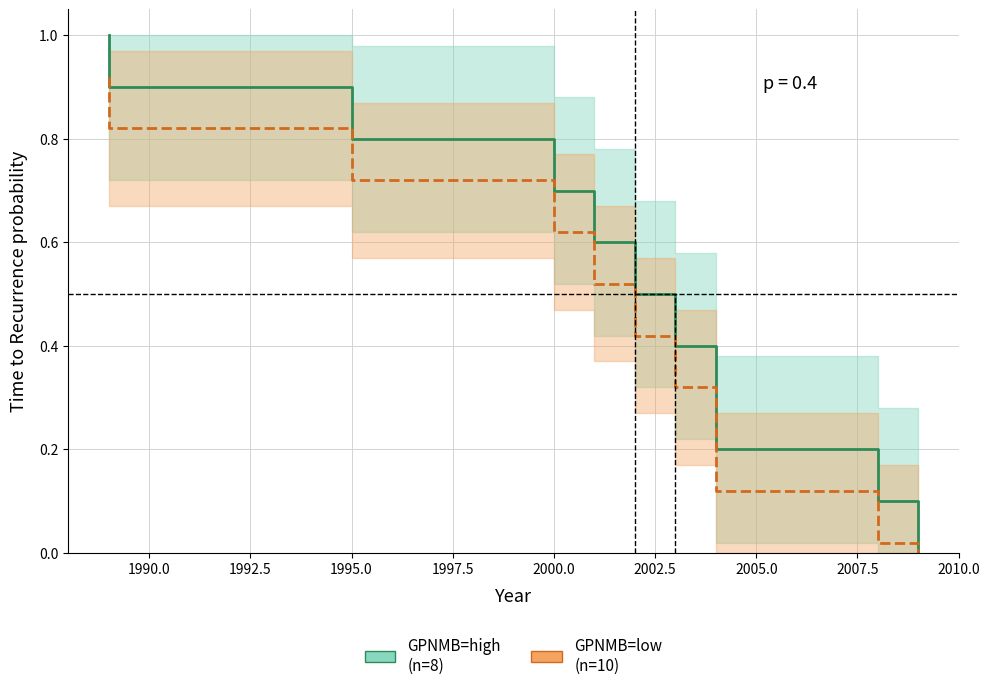

Which series has the largest total across all categories?

GPNMB=high
(n=8)